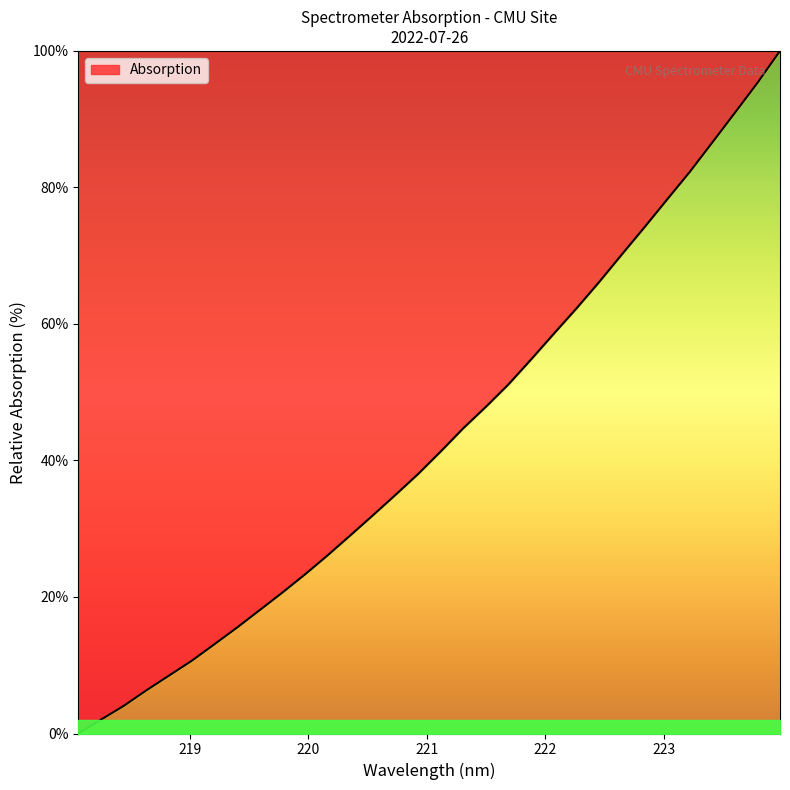

How many values are below 41?

16